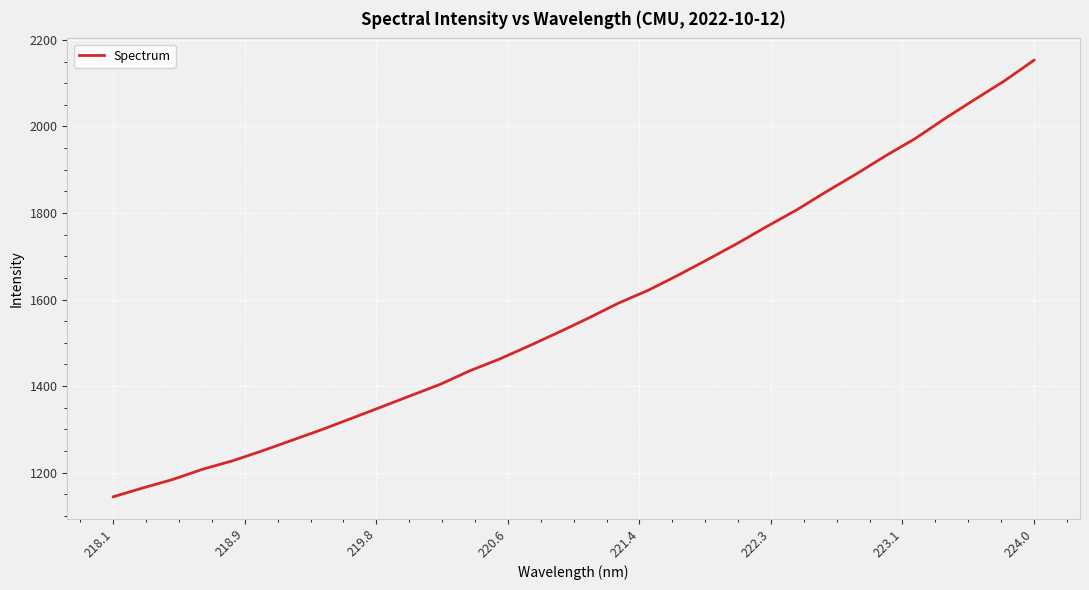

What is the smallest value displayed?

1144.1